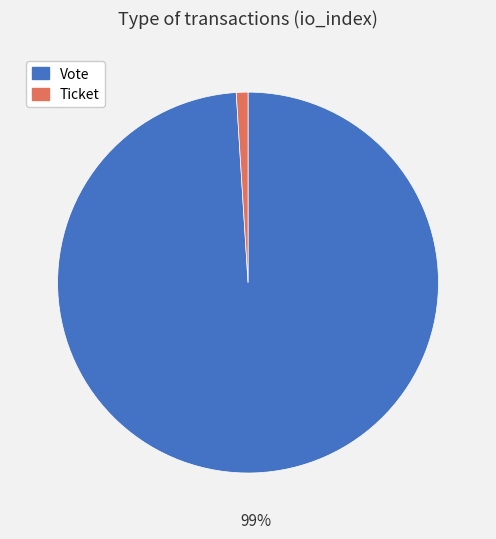

True or false: Ticket accounts for 1% of the total.

True